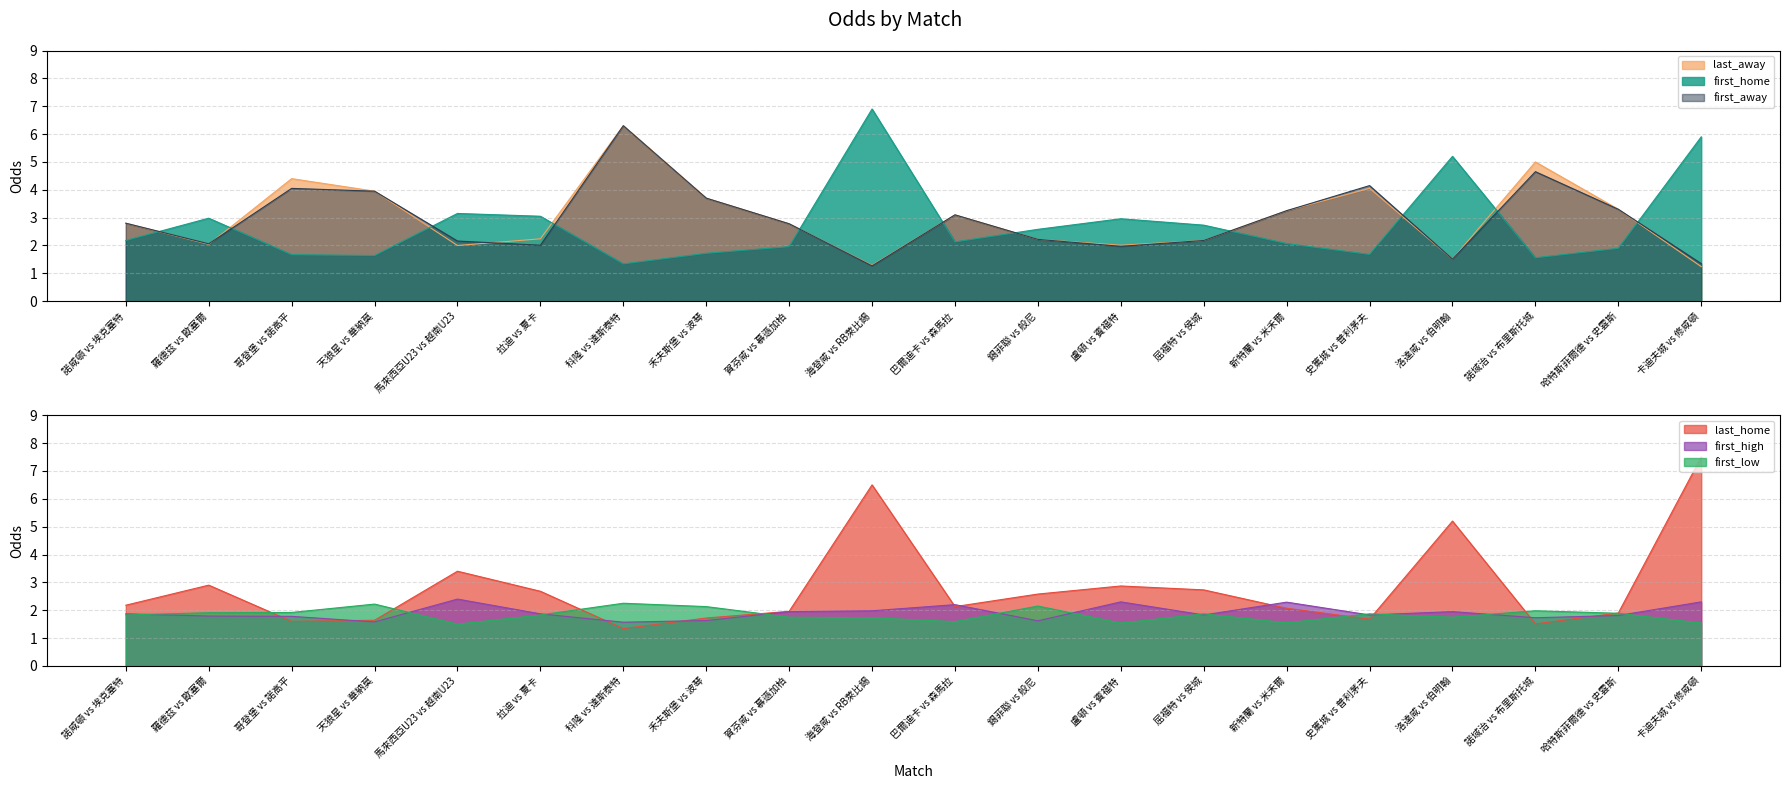

Where is the first local maximum for first_low?

天狼星 vs 華納莫